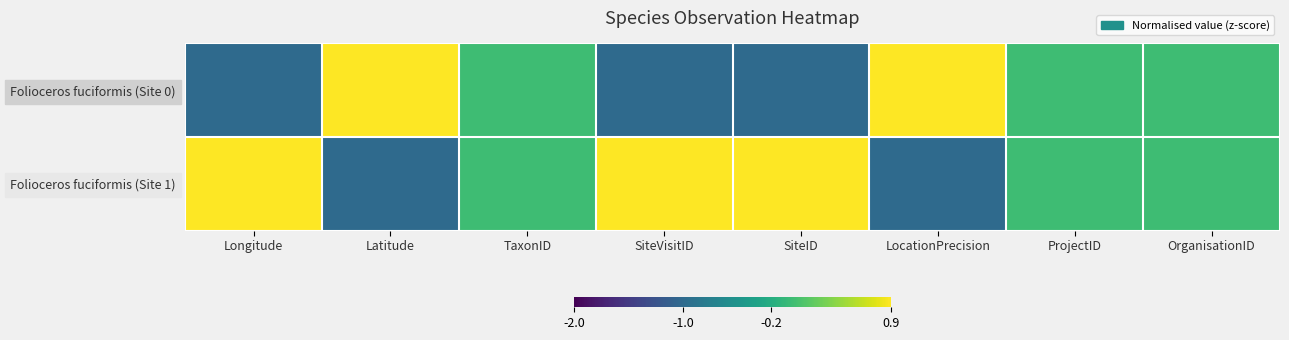

Reading left to right, list all the values displayed in this chart.

Folioceros fuciformis (Site 0): Longitude=-1.0	Latitude=1.0	TaxonID=0.0	SiteVisitID=-1.0	SiteID=-1.0	LocationPrecision=1.0	ProjectID=0.0	OrganisationID=0.0
Folioceros fuciformis (Site 1): Longitude=1.0	Latitude=-1.0	TaxonID=0.0	SiteVisitID=1.0	SiteID=1.0	LocationPrecision=-1.0	ProjectID=0.0	OrganisationID=0.0